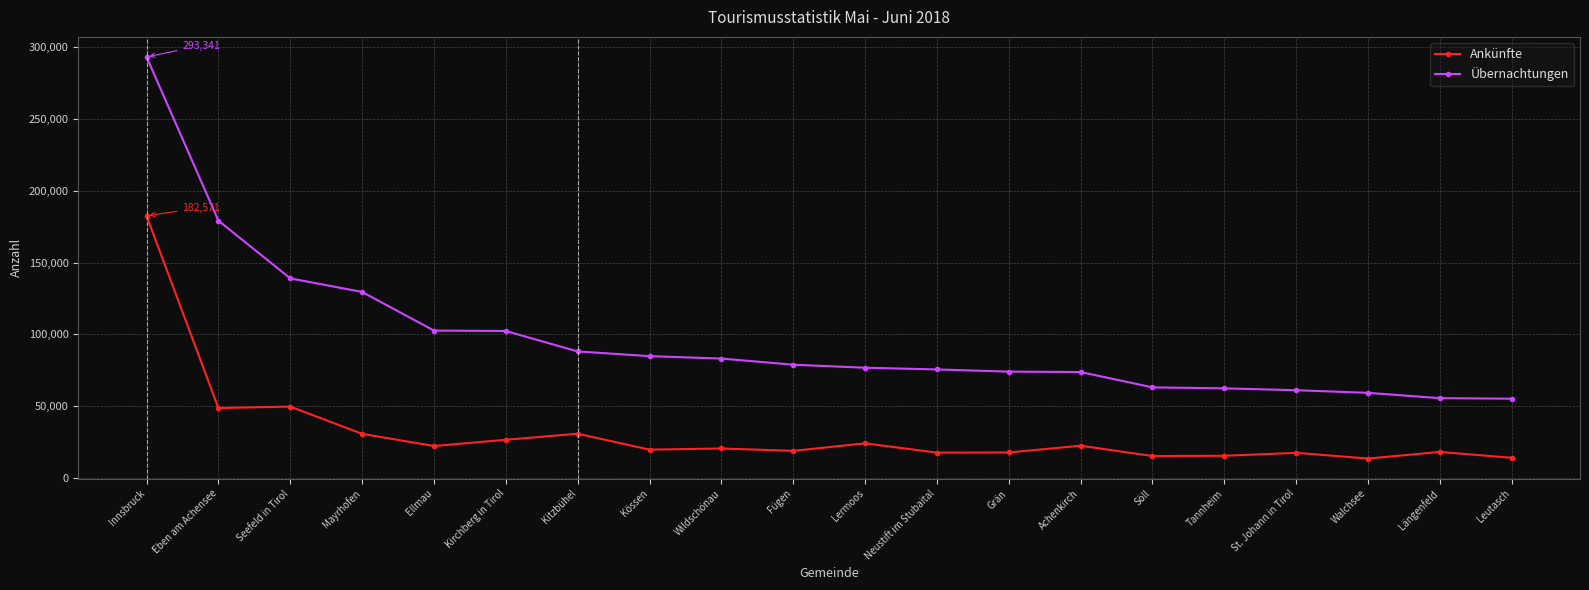

What is the difference between the Übernachtungen values at Neustift im Stubaital and Kitzbühel?

12558